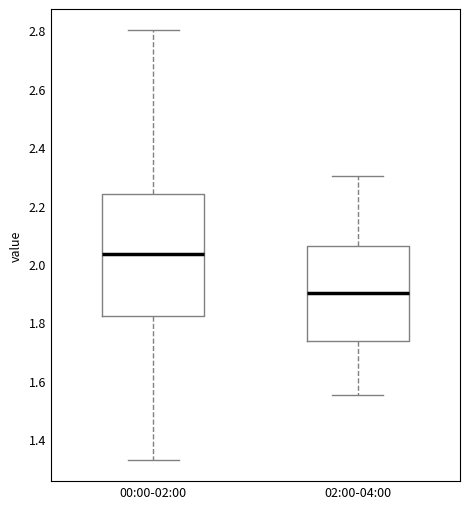

Which box has the highest median line?

00:00-02:00